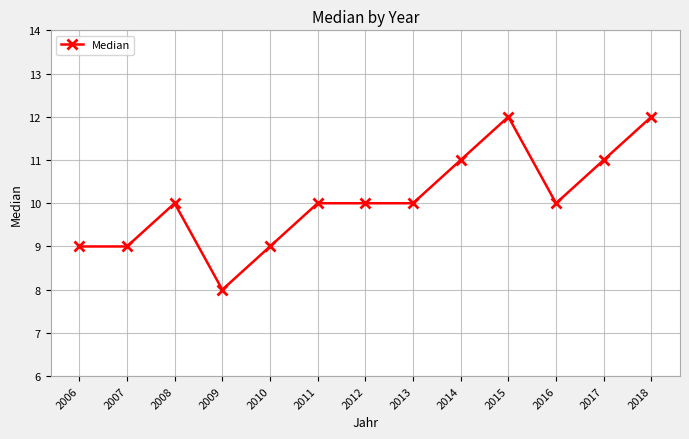

What is the greatest value displayed?

12